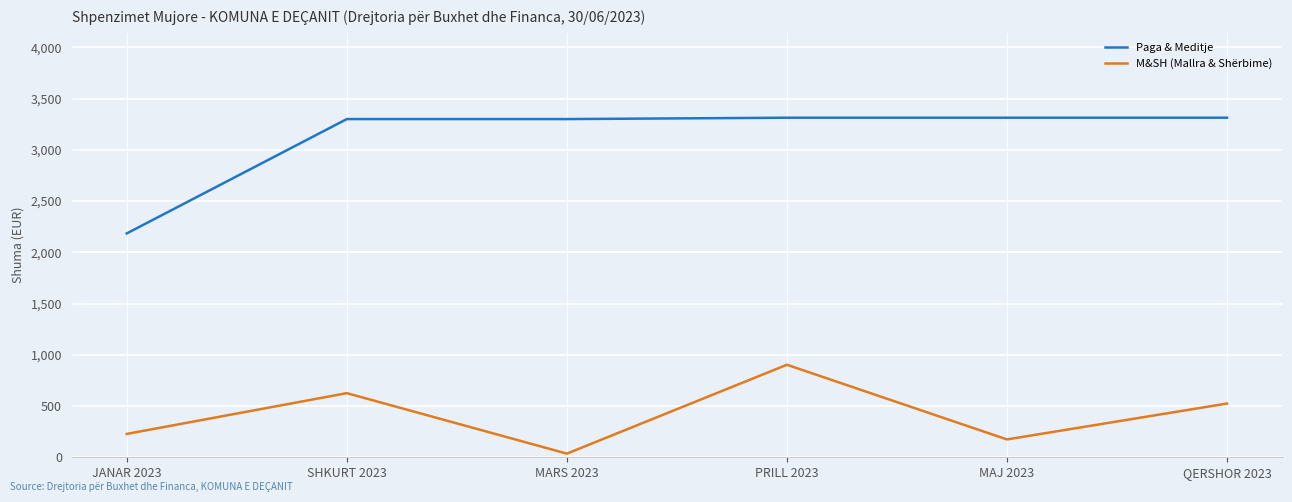

The Paga & Meditje series shows 3312.7 at MAJ 2023. True or false?

True